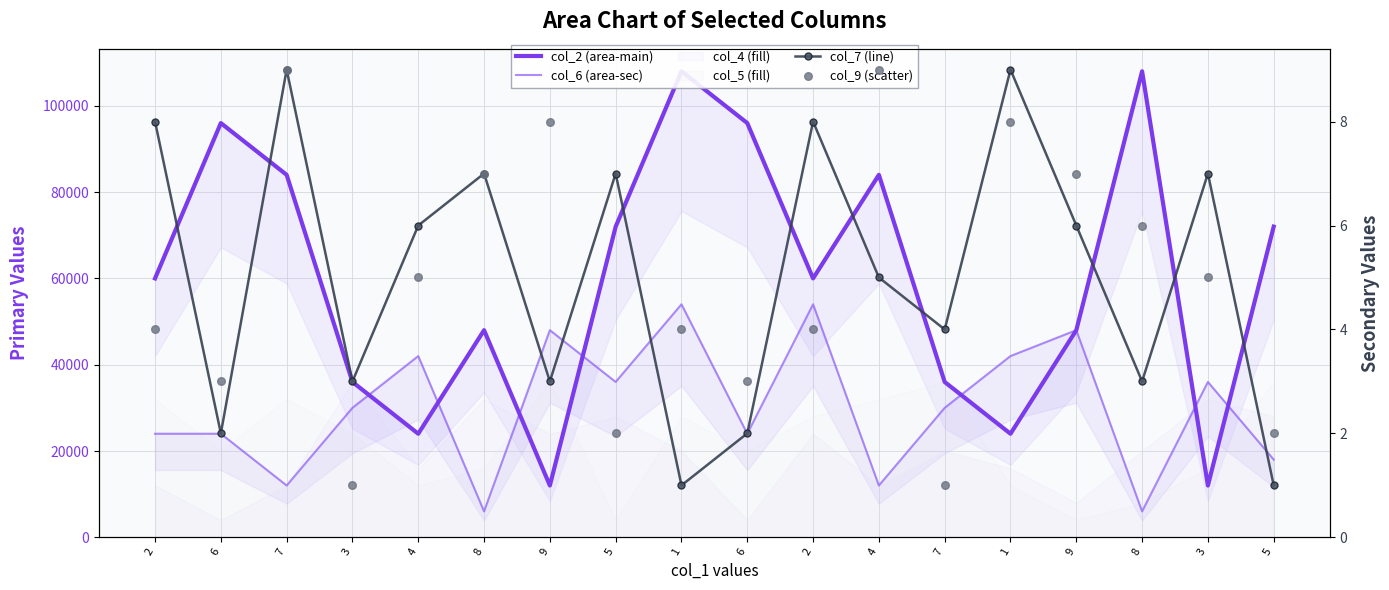

Which series has the largest total across all categories?

col_2 (area-main)